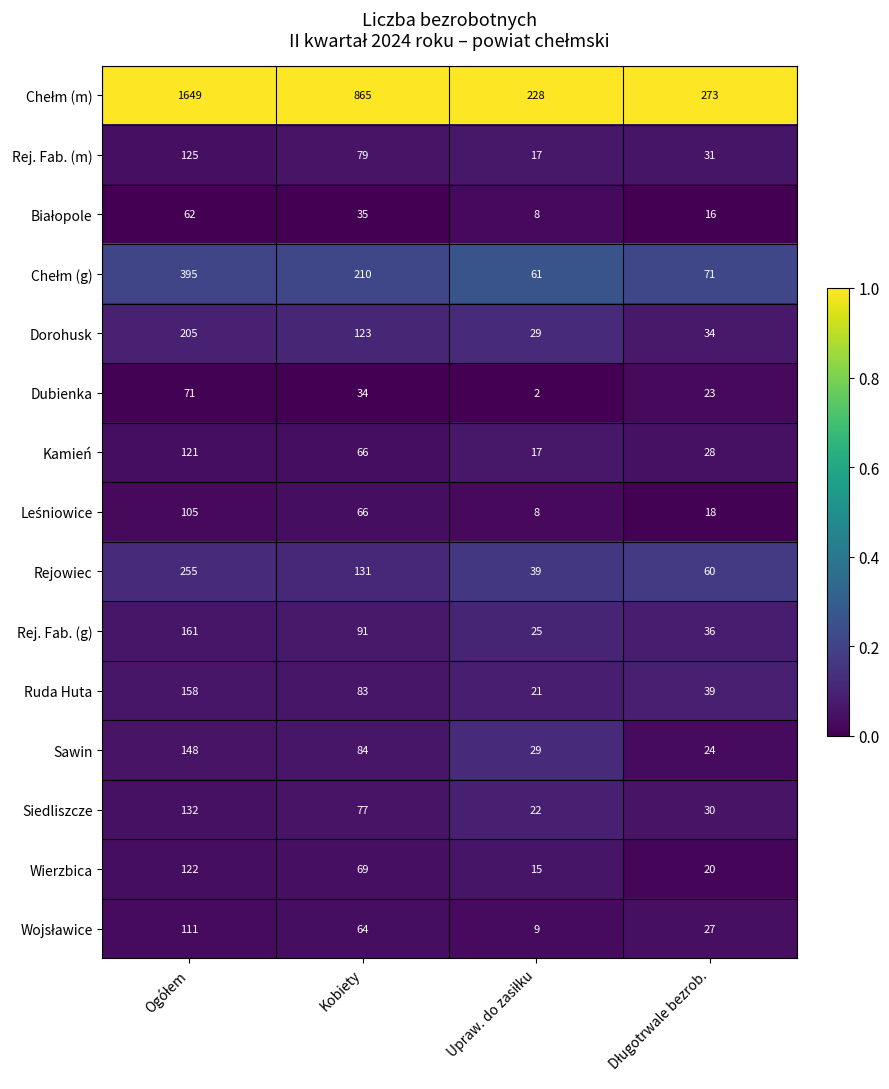

True or false: Siedliszcze has a value of 77 at Kobiety.

True